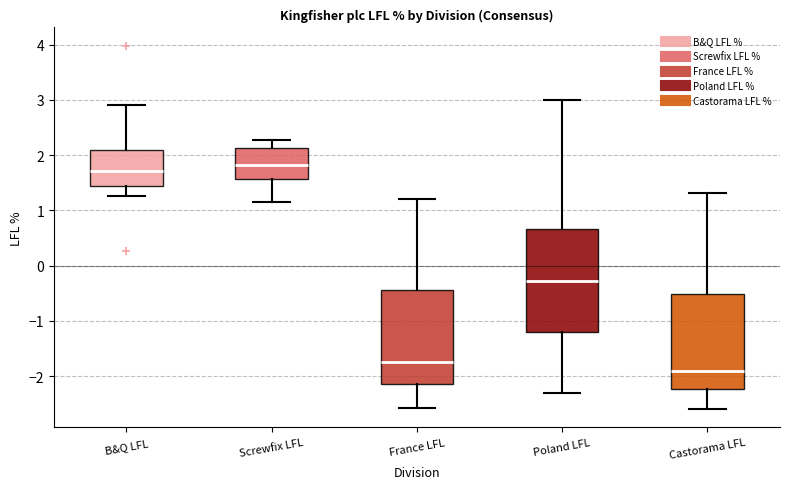

Where does the lower whisker of the box for France LFL end on the y-axis? The values are not printed on the chart, so give them approximately, as read against the axis.

-2.6